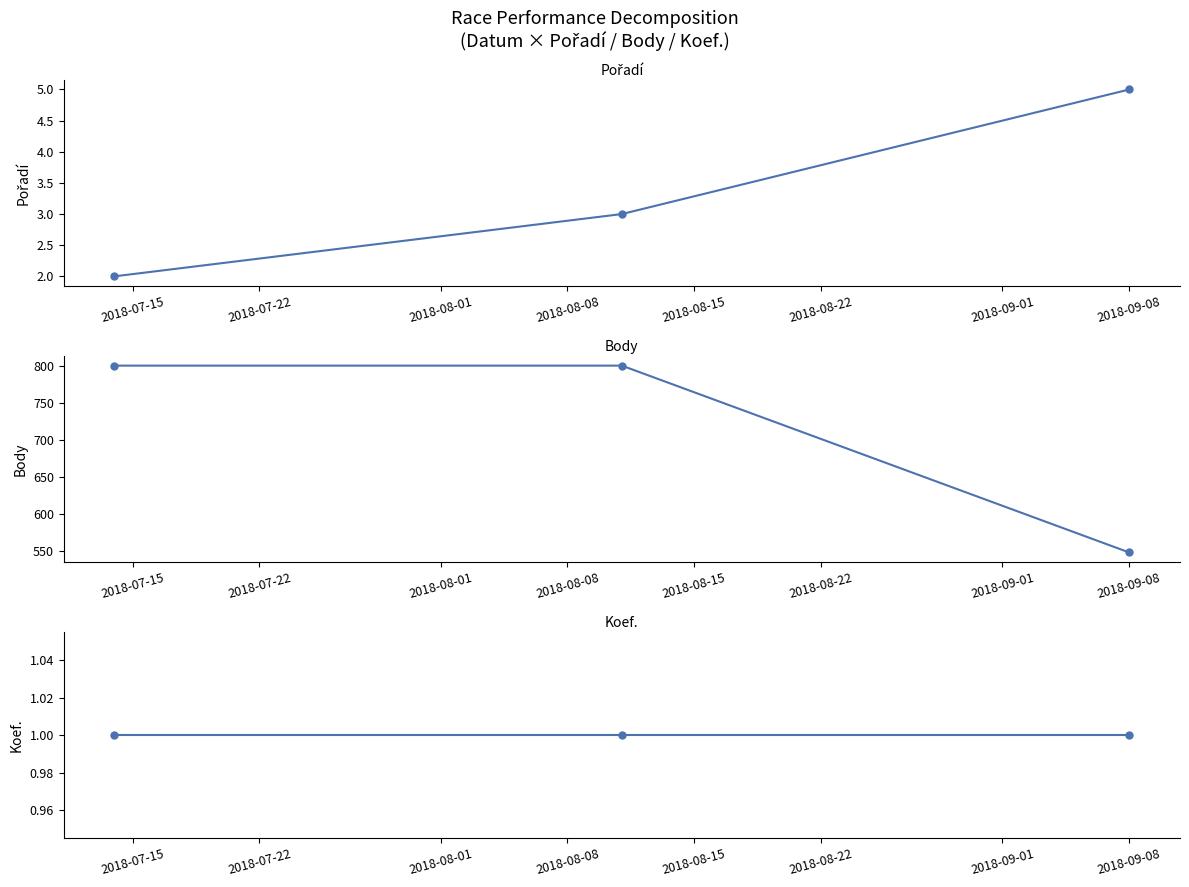

What is the sum of all Body values?

2148